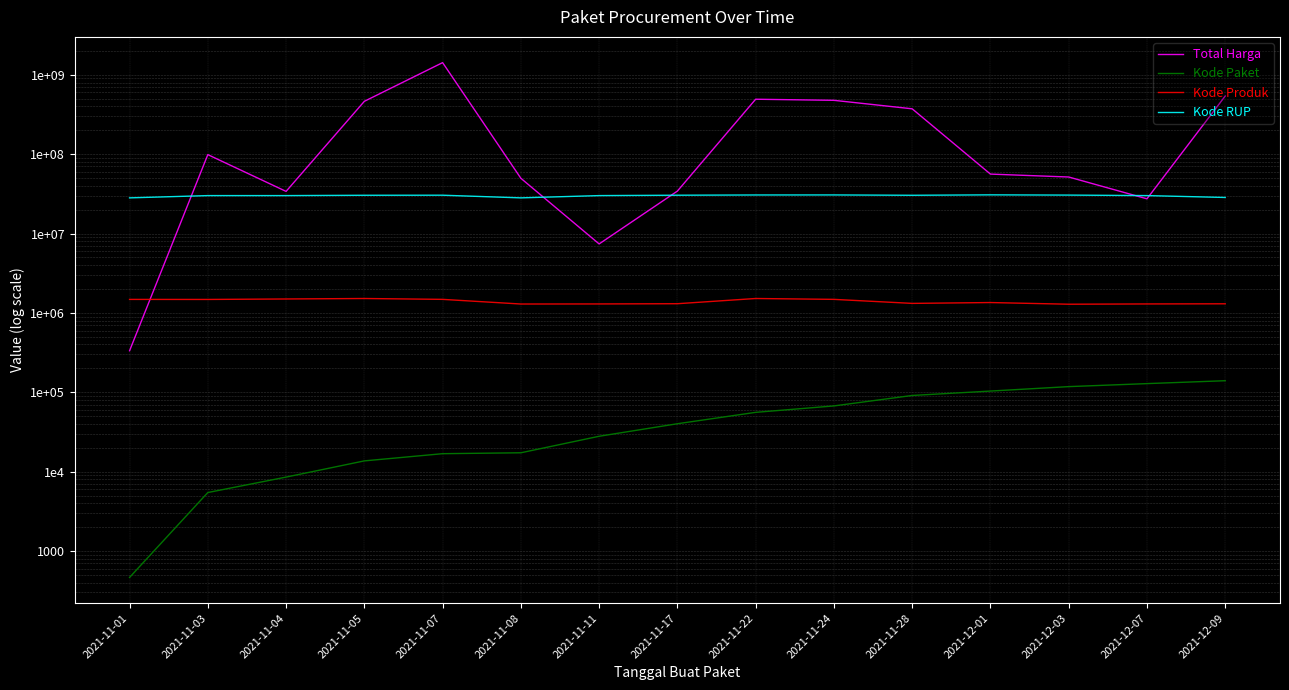

What is the minimum value for Total Harga?

333600